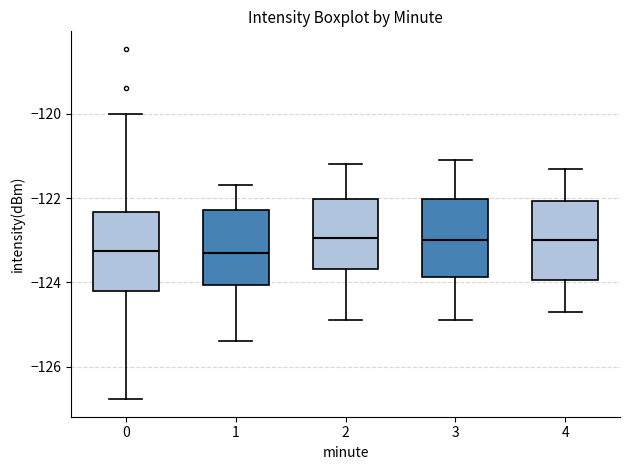

Reading left to right, read every box against the y-axis: the position of its median line, the range the box covers, and the ends of its whiskers. The values are not printed on the chart, so give them approximately, as read against the axis.

0: median -123.2, box -124.2 to -122.4, whiskers -126.8 to -120.0
1: median -123.2, box -124.0 to -122.2, whiskers -125.4 to -121.6
2: median -123.0, box -123.6 to -122.0, whiskers -124.8 to -121.2
3: median -123.0, box -123.8 to -122.0, whiskers -124.8 to -121.0
4: median -123.0, box -124.0 to -122.0, whiskers -124.6 to -121.2